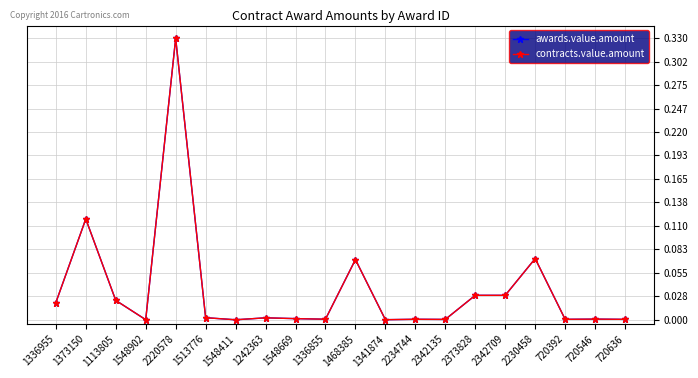

Between 1548411 and 2342709, which is larger?

2342709